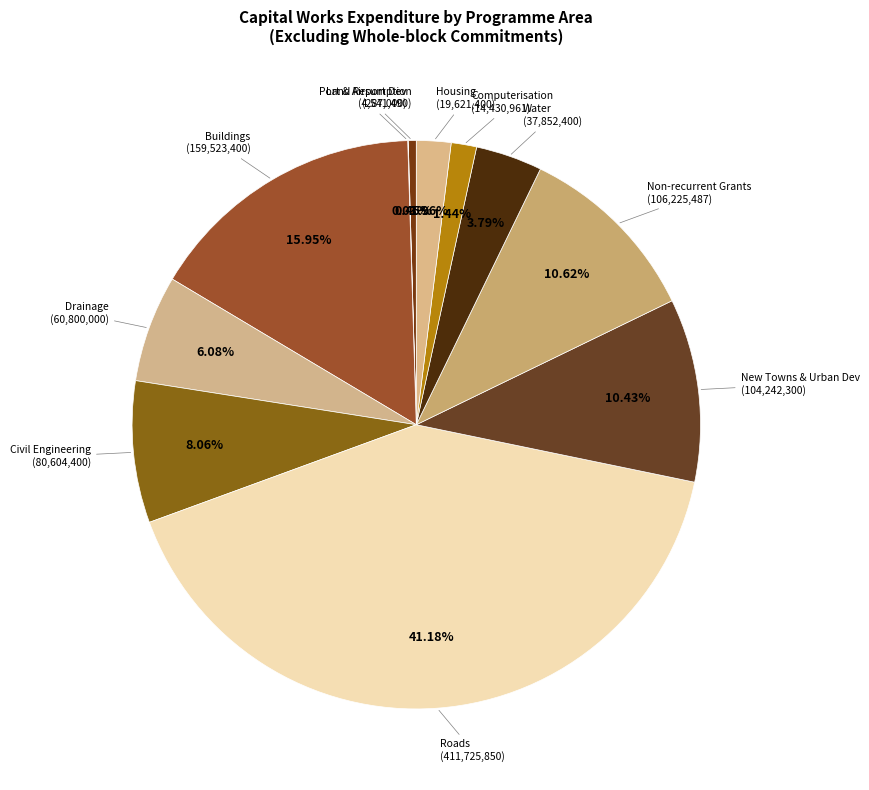

Does Civil Engineering represent more than half of the total?

No